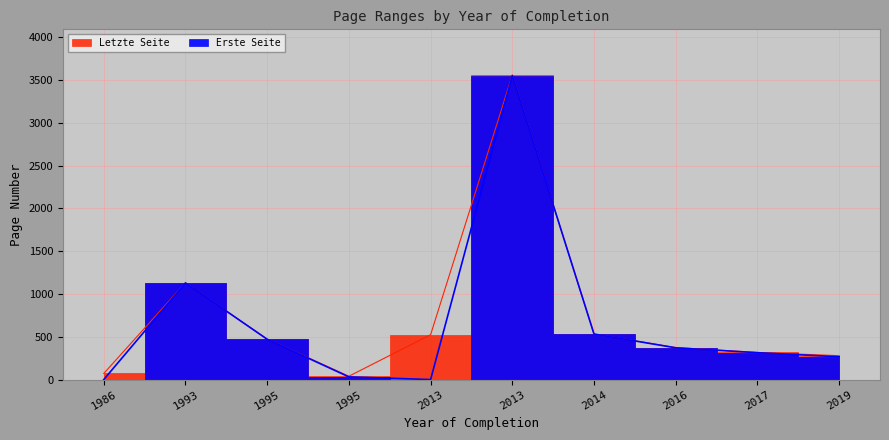

Count the number of categories in the chart.

10